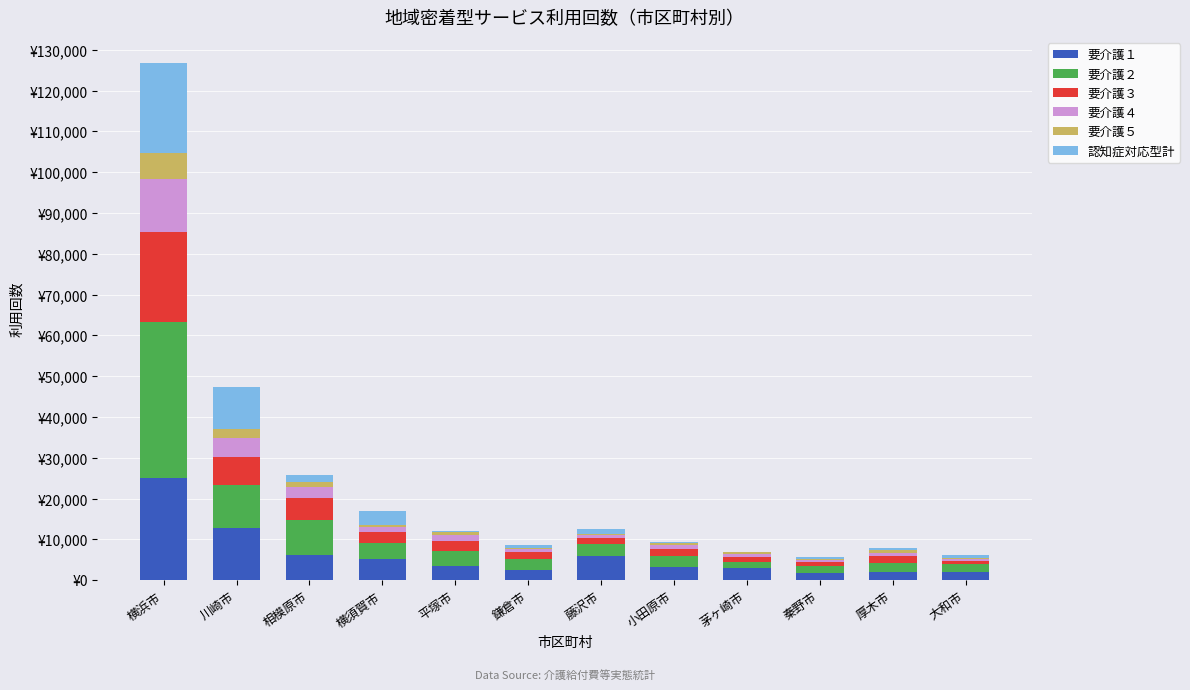

What are all the series names shown in the legend?

要介護１, 要介護２, 要介護３, 要介護４, 要介護５, 認知症対応型計